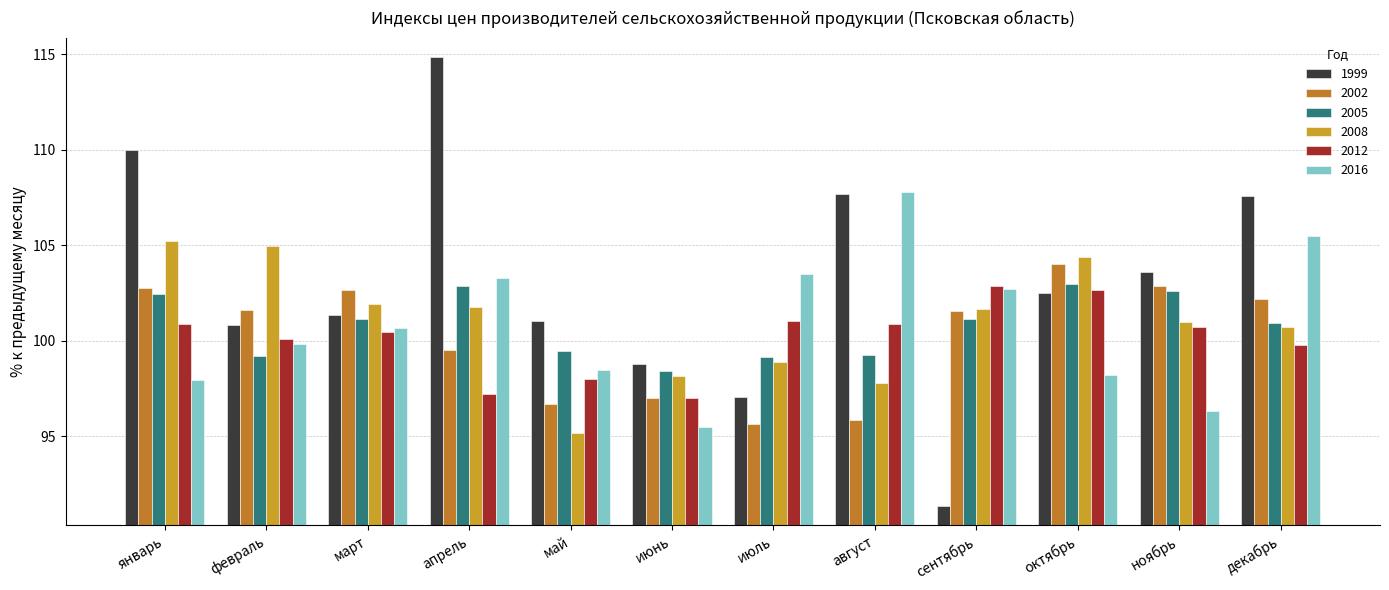

How many bars are there in each group?

6